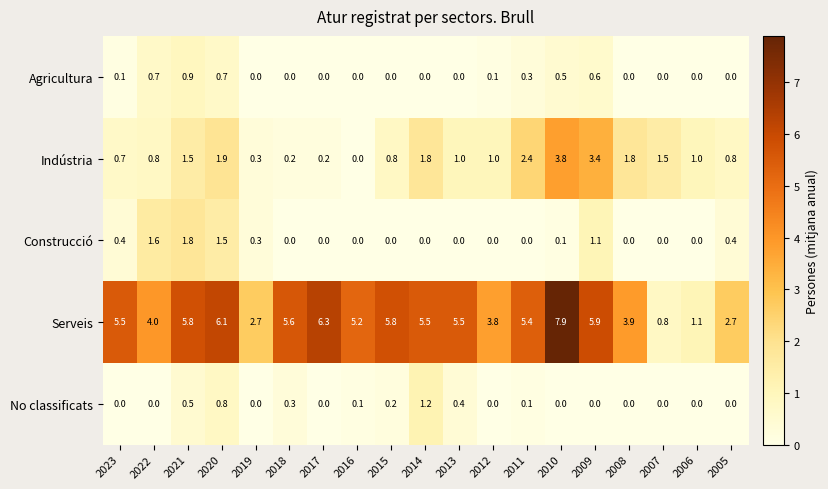

Which series has the largest total across all categories?

Serveis